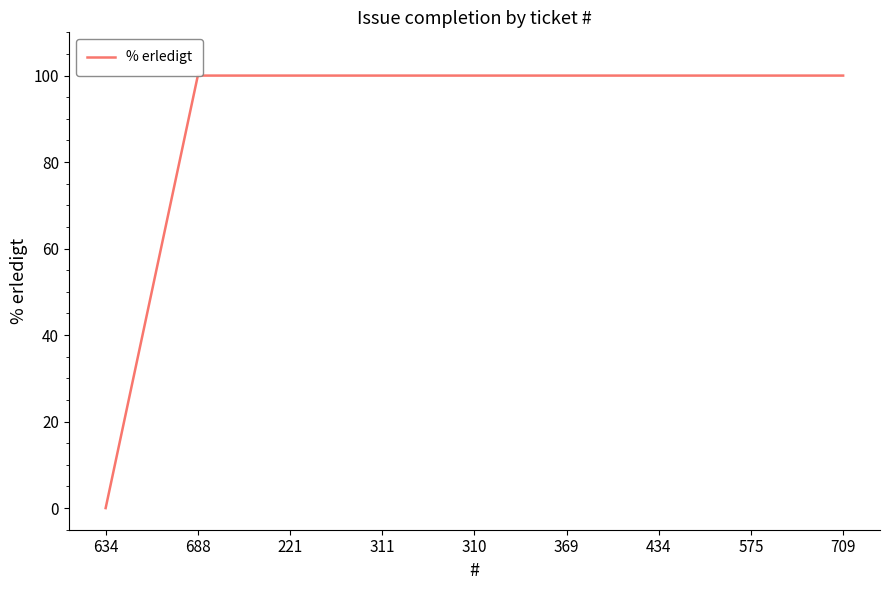

What position from the left is 221?

3